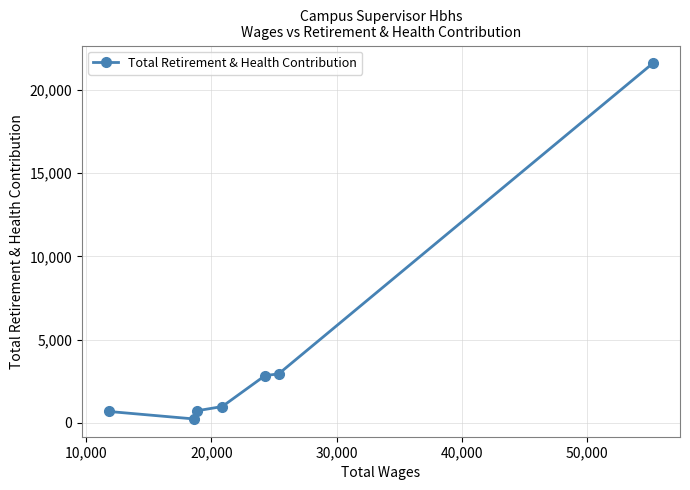

What is the value of the 7th point from the left?

21586